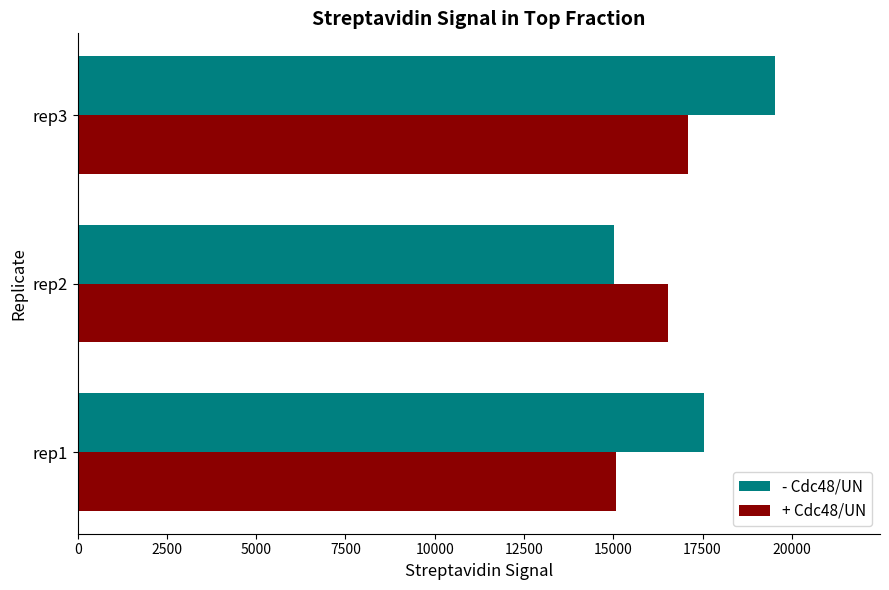

The value of + Cdc48/UN at rep3 is 11753.6. True or false?

False